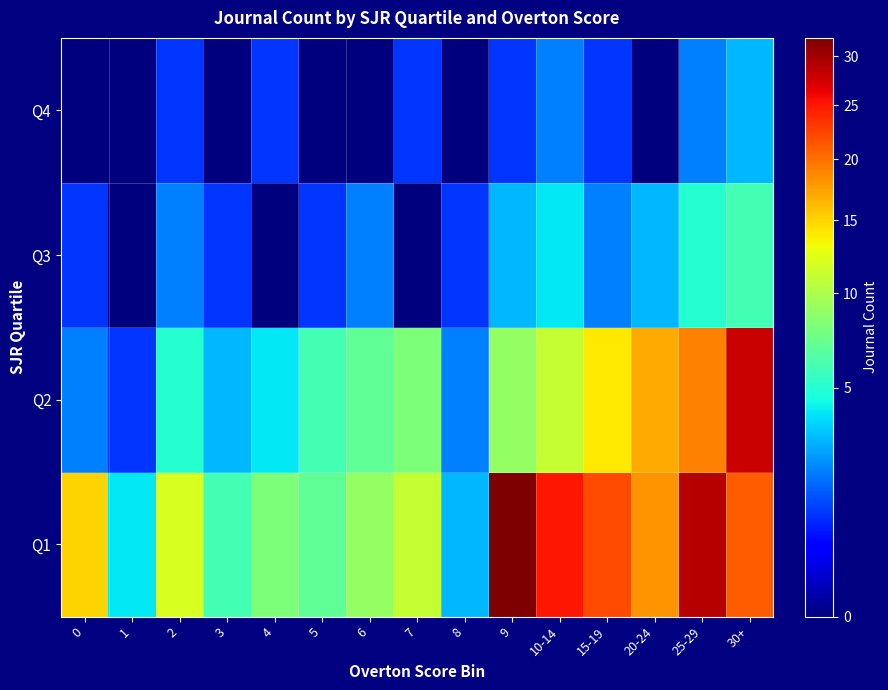

What is the difference between the highest and lowest values at 7?

11